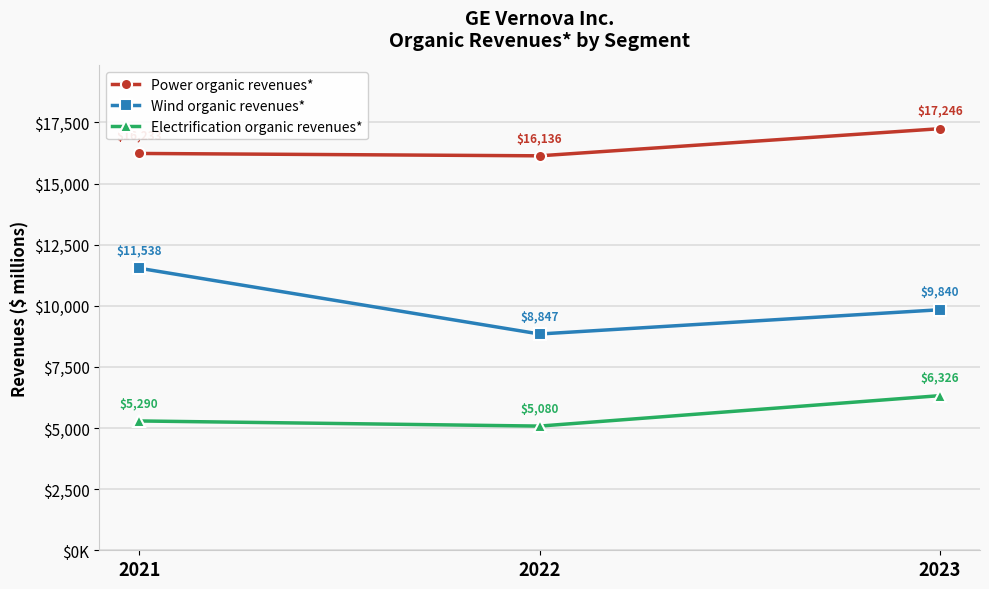

The value of Electrification organic revenues* at 2023 is 6326. True or false?

True